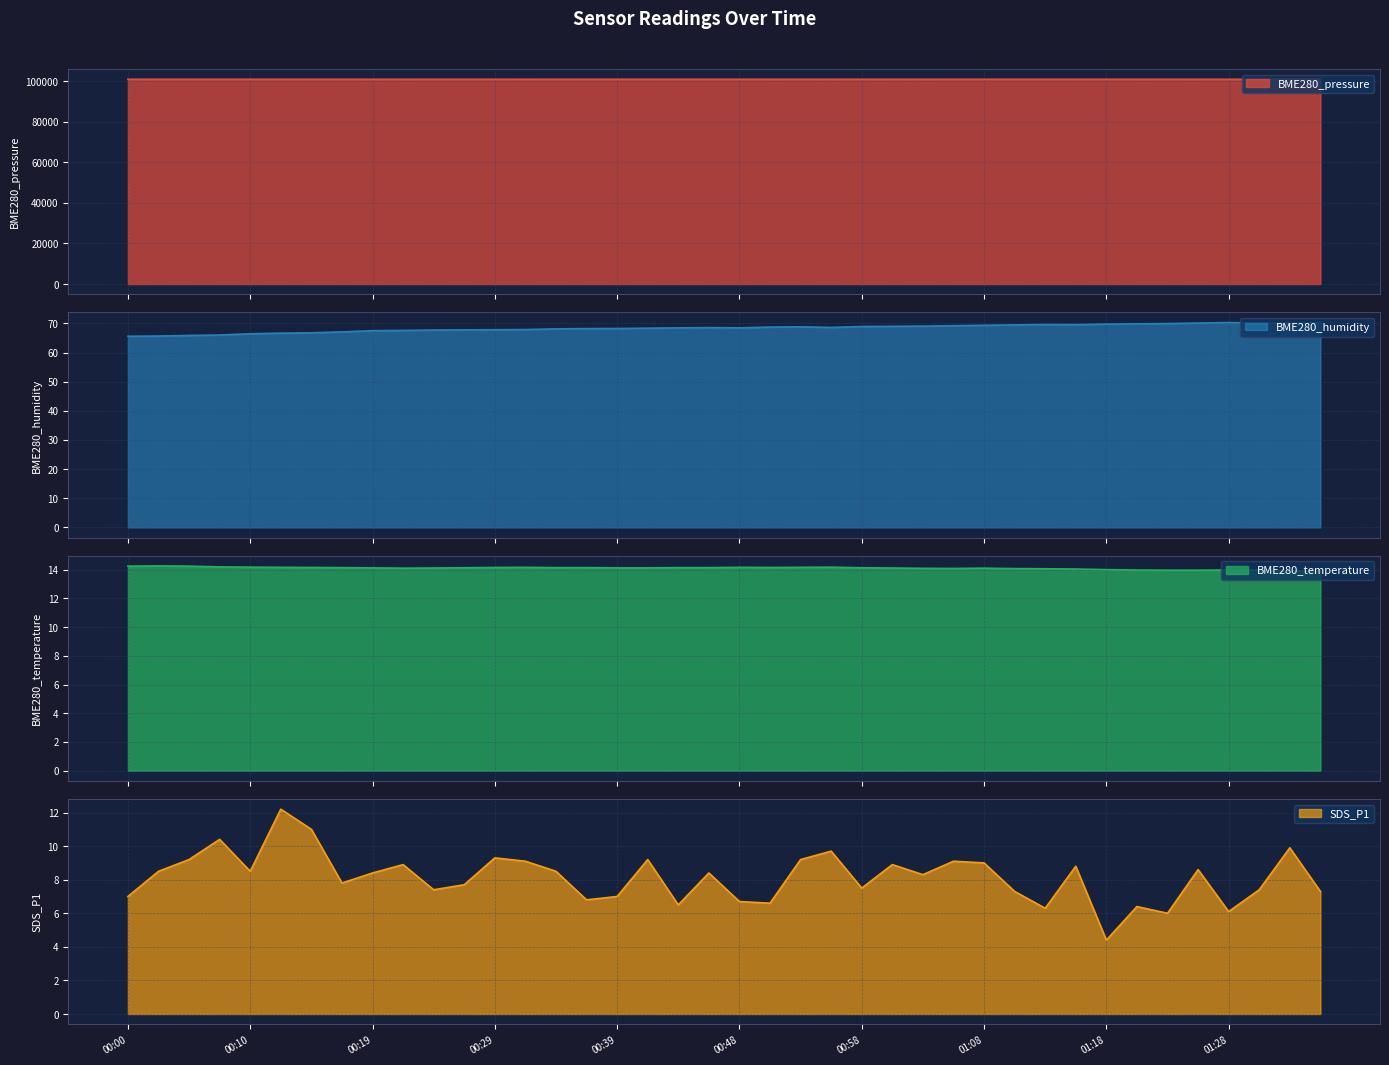

True or false: SDS_P1 has a value of 3.3 at 00:53.

False